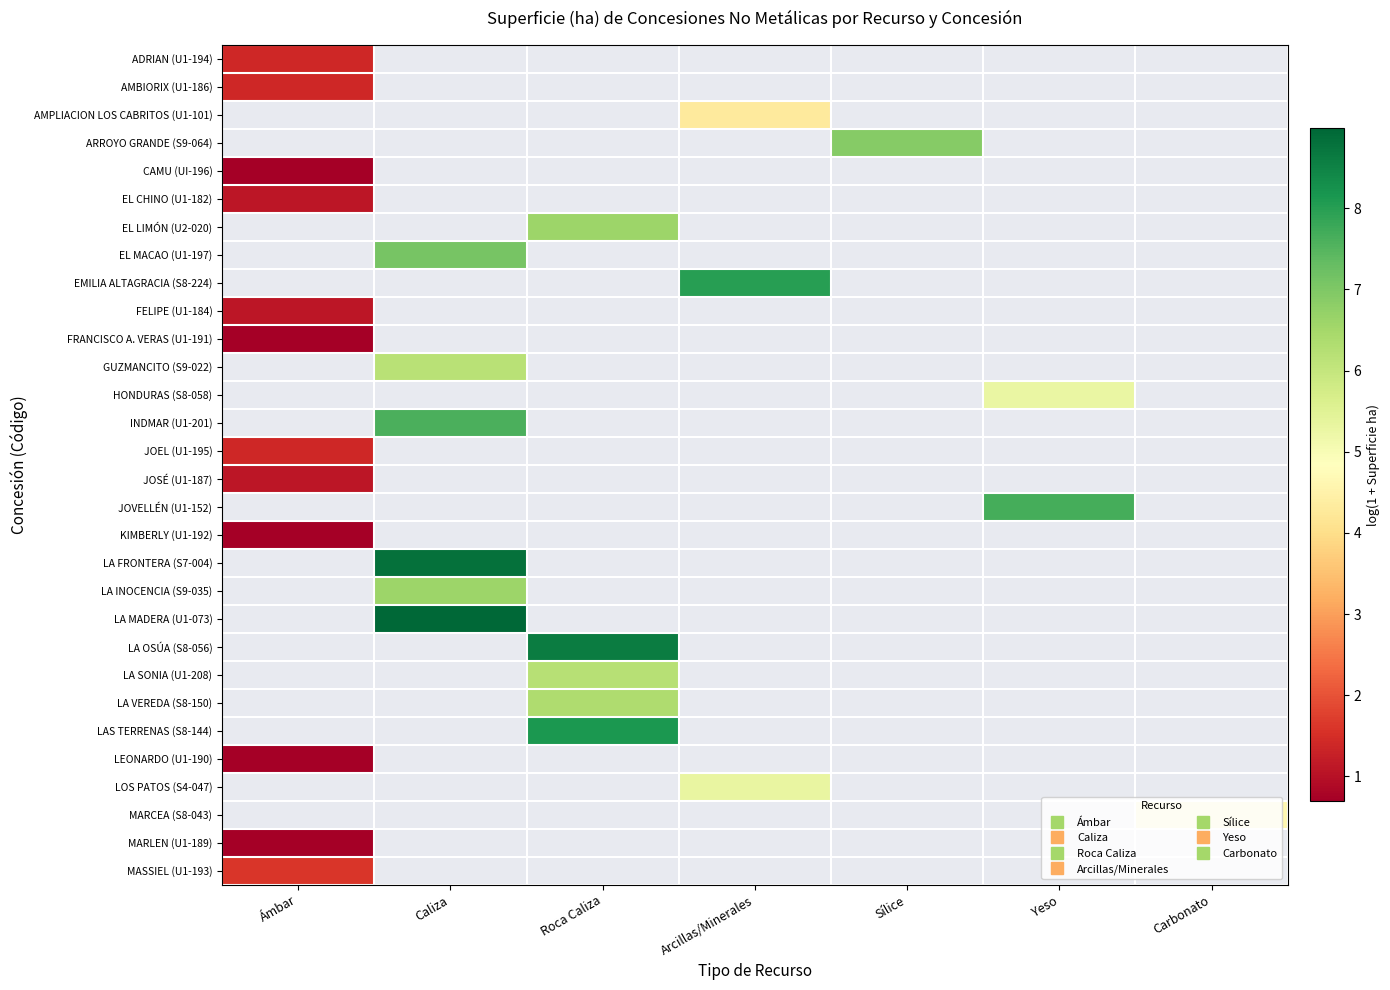

Count the number of data series in this chart.

30